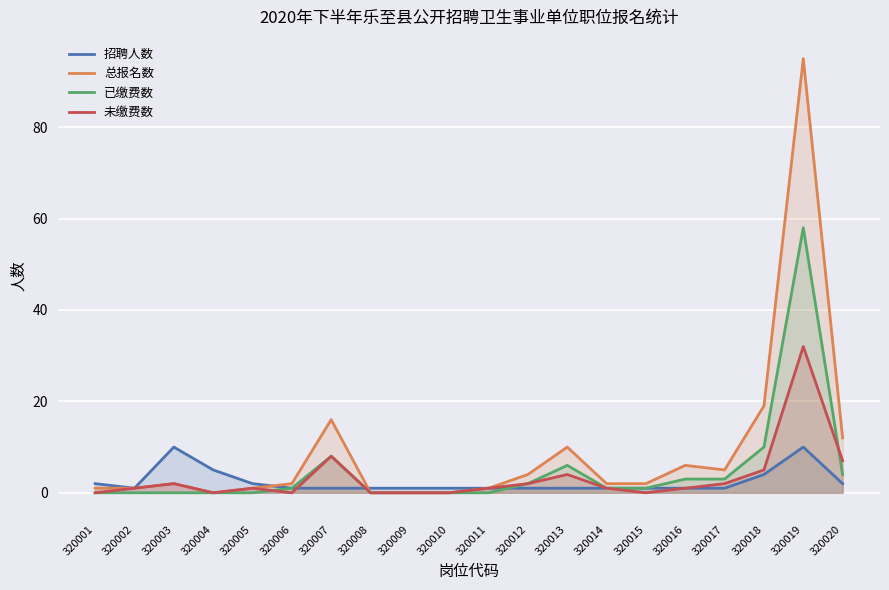

At which label is 未缴费数 closest to 16?

320007